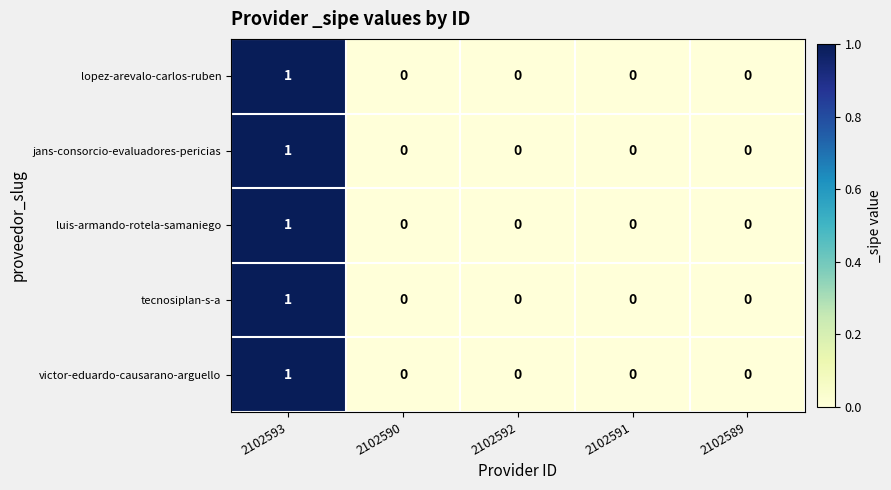

At which category does the chart reach its peak across all series?

2102593